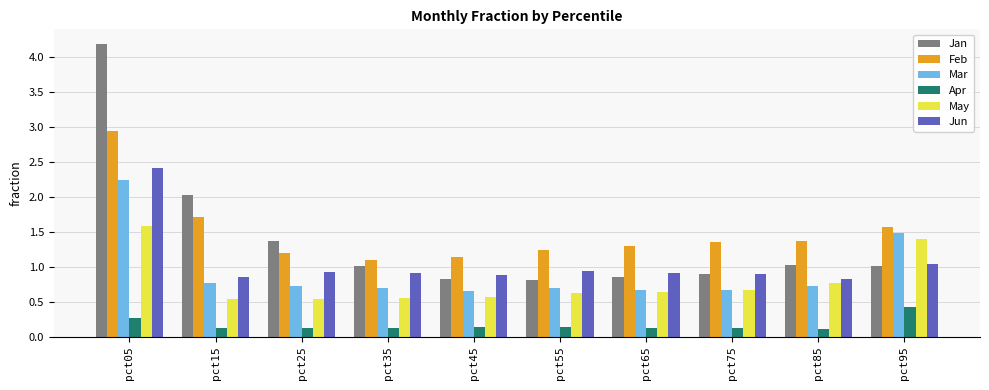

What is the difference between the second highest and second lowest values in the Jun series?

0.2